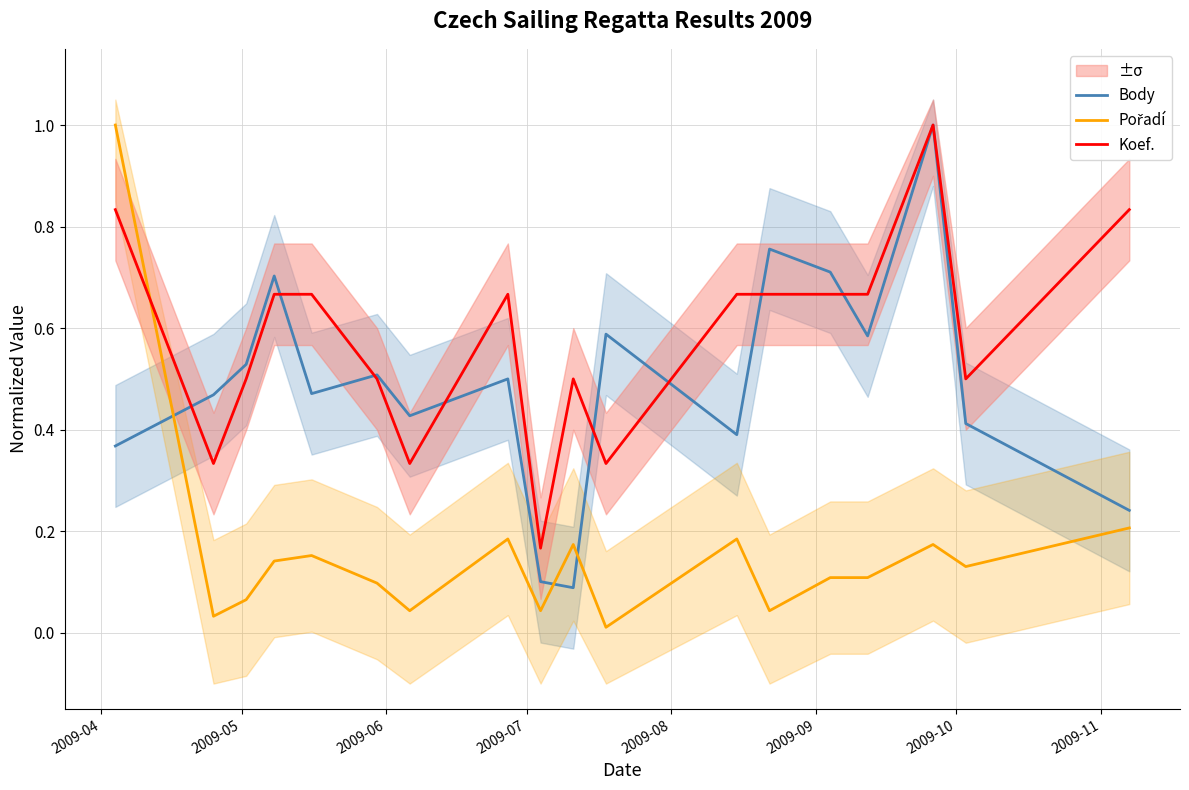

What is the highest value of the Body series?

1.0